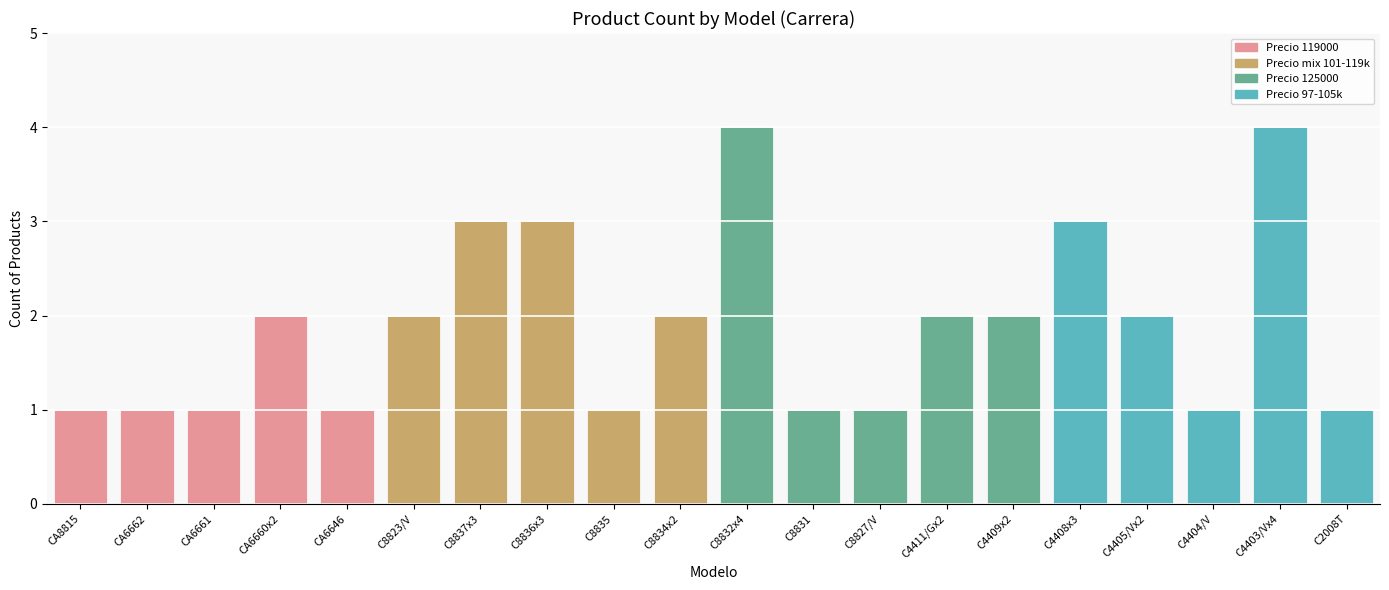

How many bars are there in total?

20